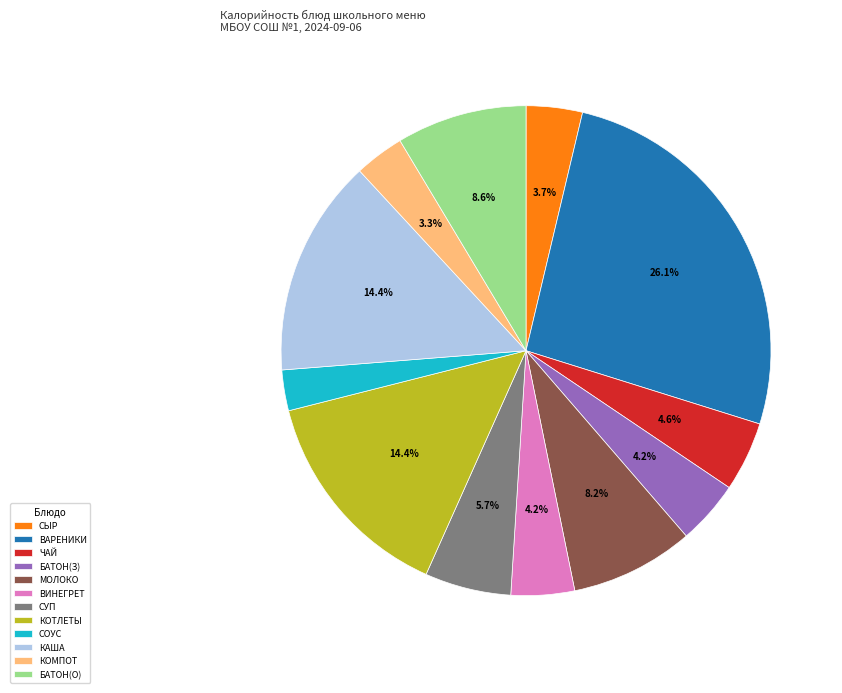

Is there a majority slice in this chart?

No